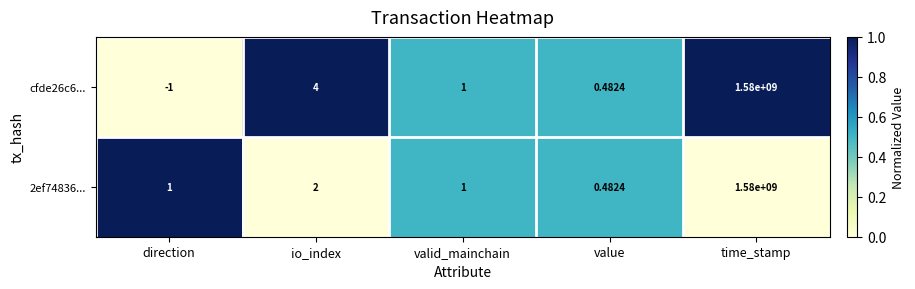

At which category is the sum across all series the highest?

time_stamp